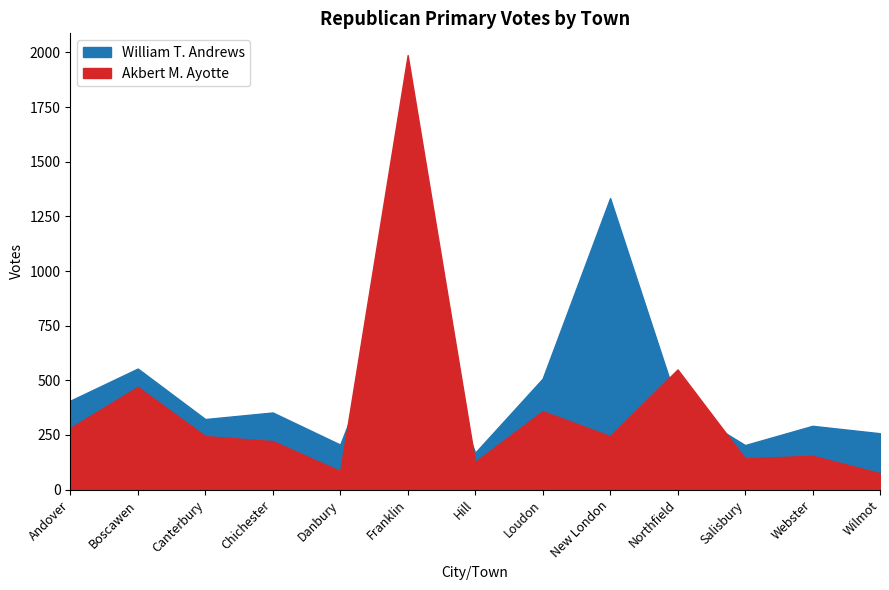

At which label does Akbert M. Ayotte first exceed 245?

Andover